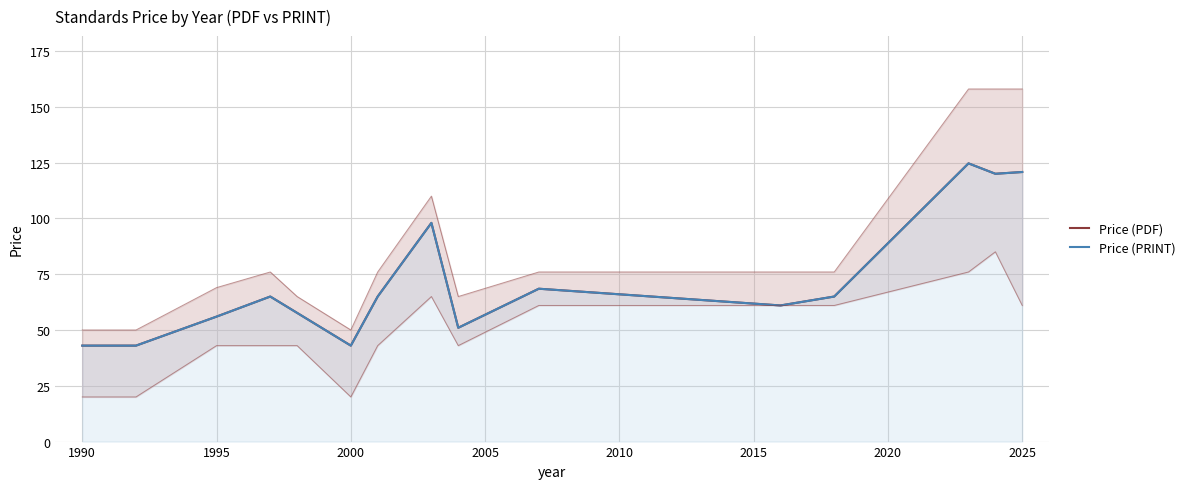

True or false: Price (PRINT) and Price (PDF) intersect in this chart.

False